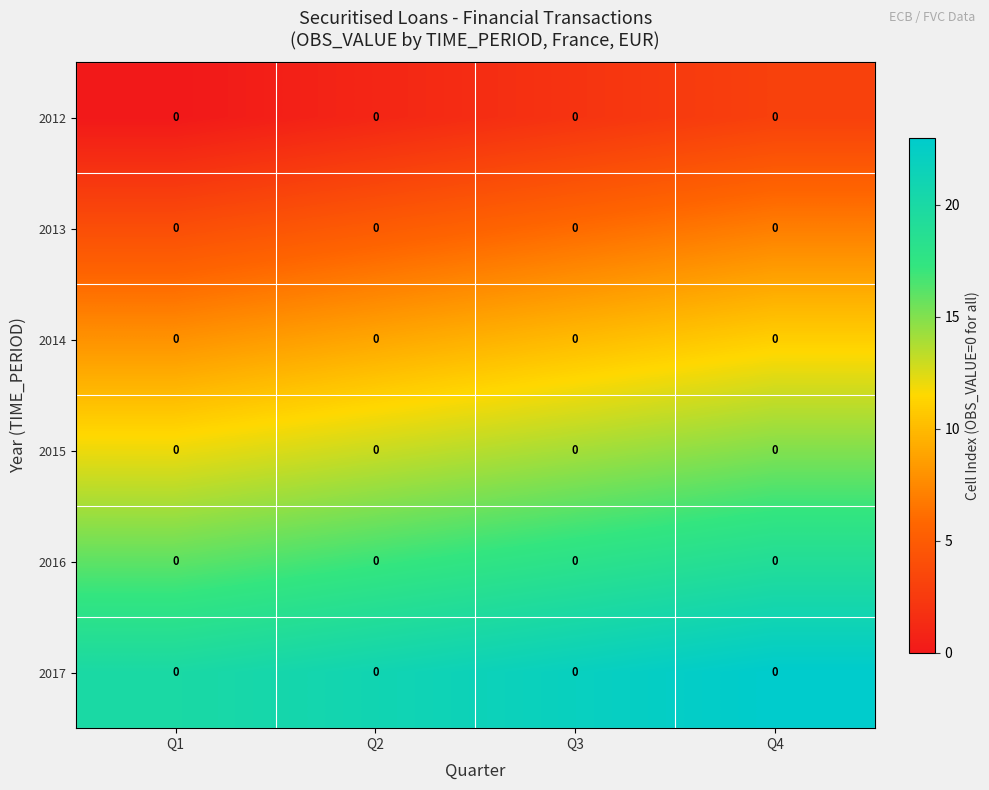

How many data points does each series have?

4